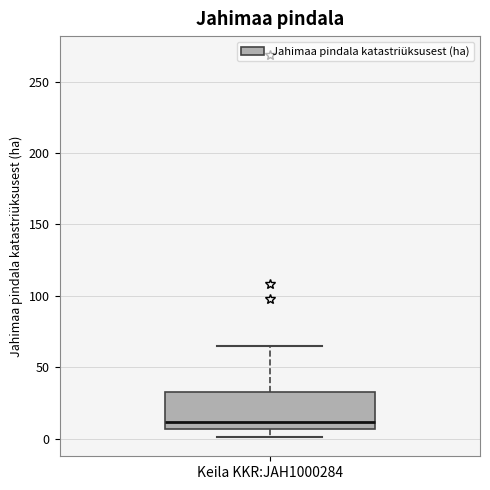

Where does the lower whisker of the box for Keila KKR:JAH1000284 end on the y-axis? The values are not printed on the chart, so give them approximately, as read against the axis.

0